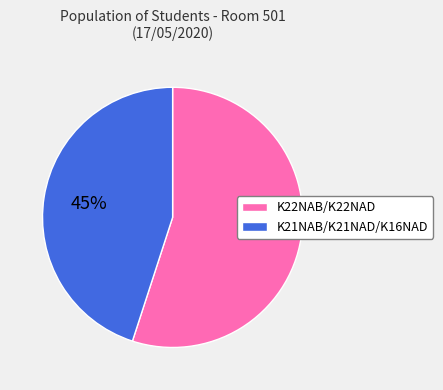

Which slice is the smallest?

K21NAB/K21NAD/K16NAD